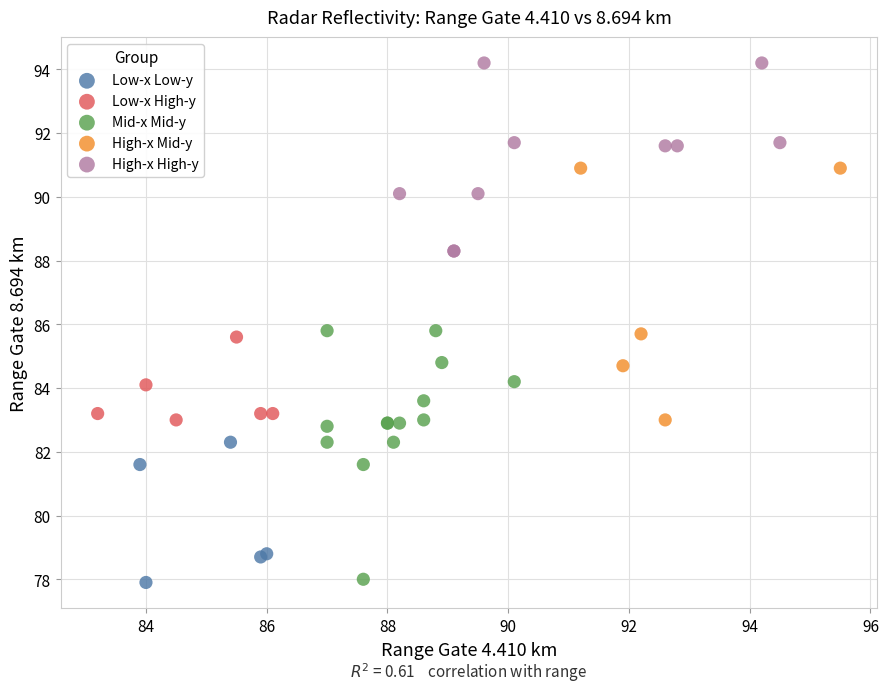

Which series reaches the maximum Y coordinate?

High-x High-y